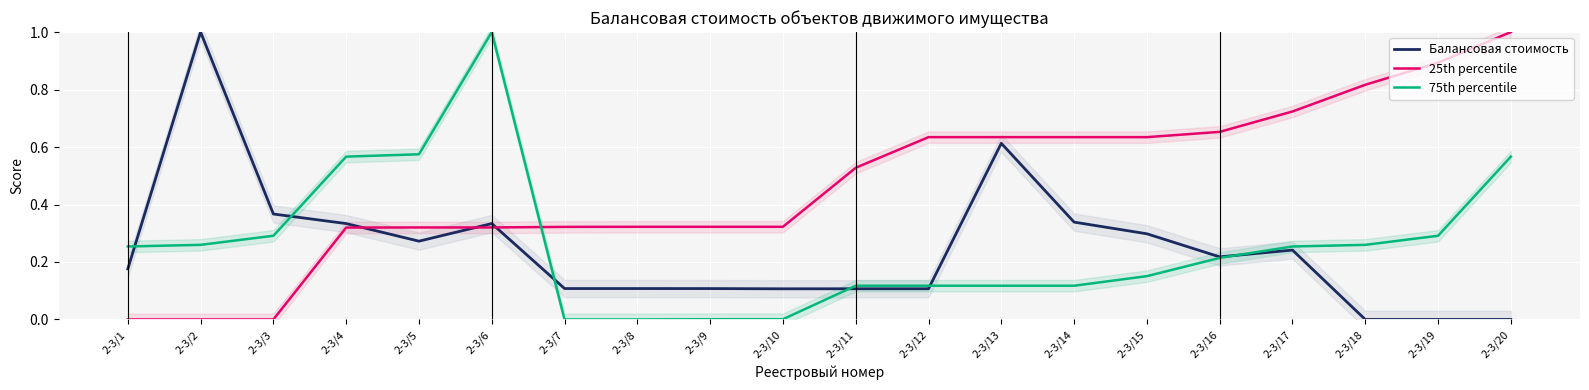

Rank the categories by 25th percentile value from highest to lowest.

2-3/20, 2-3/19, 2-3/18, 2-3/17, 2-3/16, 2-3/12, 2-3/13, 2-3/14, 2-3/15, 2-3/11, 2-3/8, 2-3/9, 2-3/10, 2-3/7, 2-3/5, 2-3/6, 2-3/4, 2-3/1, 2-3/2, 2-3/3